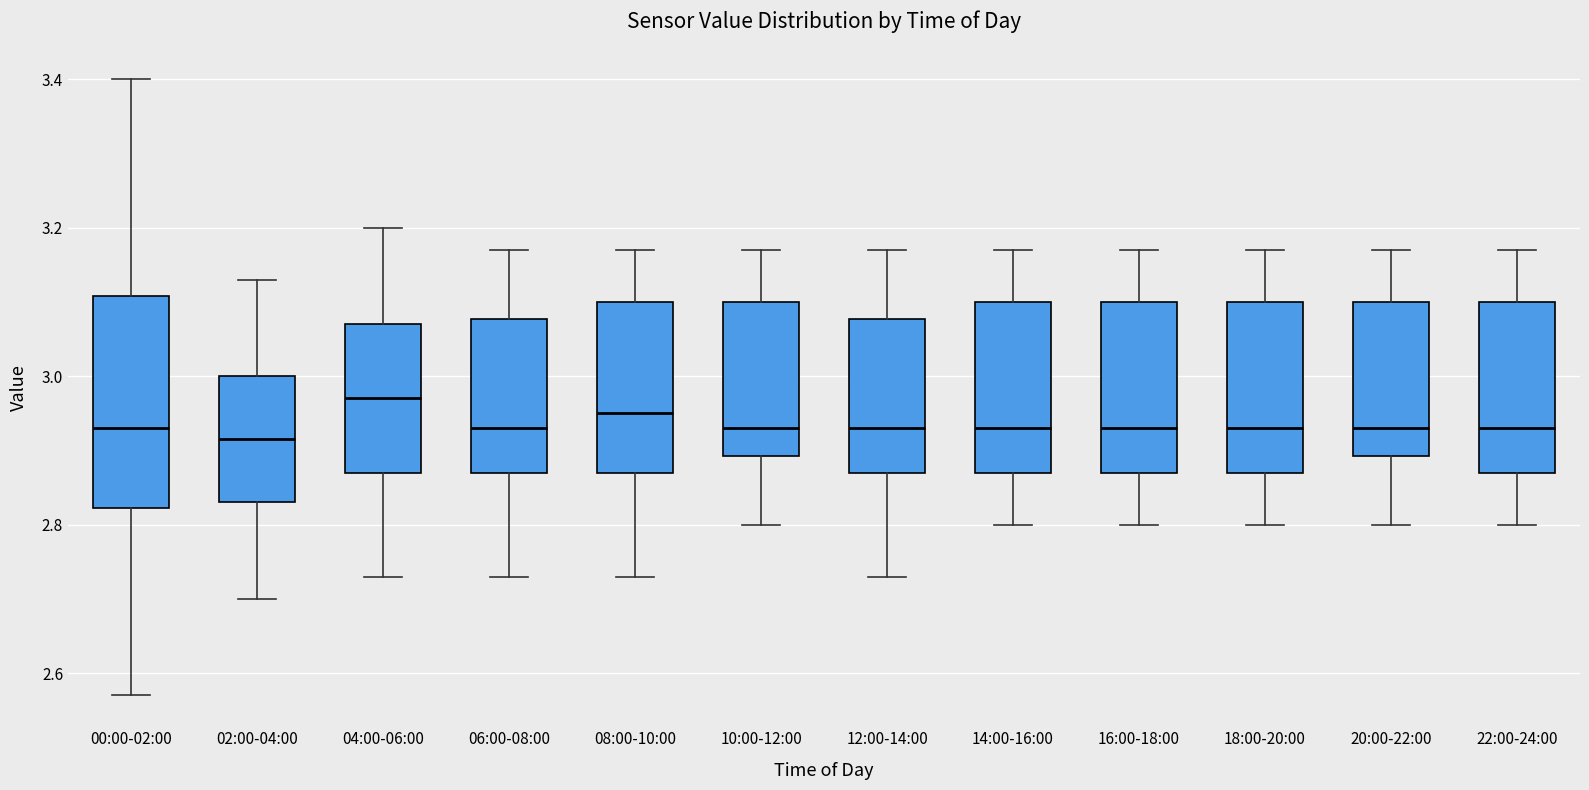

Comparing the boxes themselves (not the whiskers), which one is the tallest?

00:00-02:00